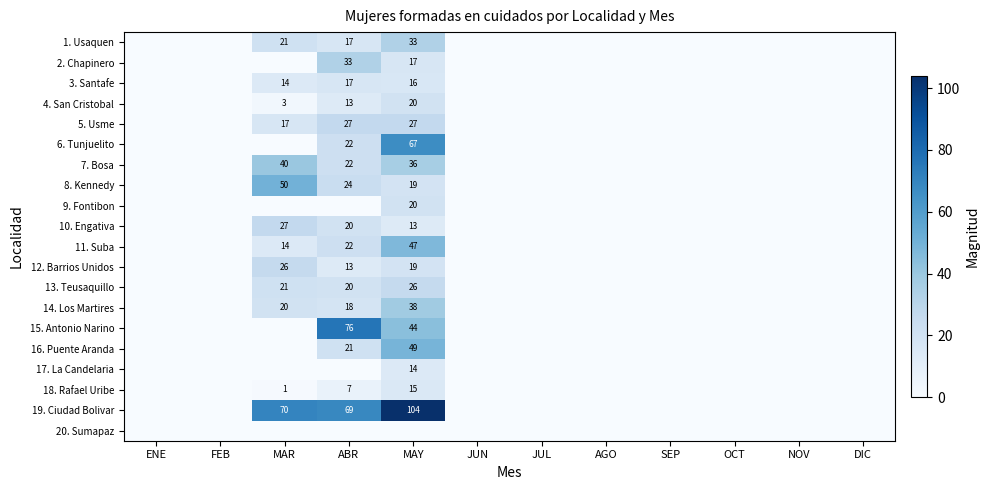

The value of 7. Bosa at ABR is 22. True or false?

True